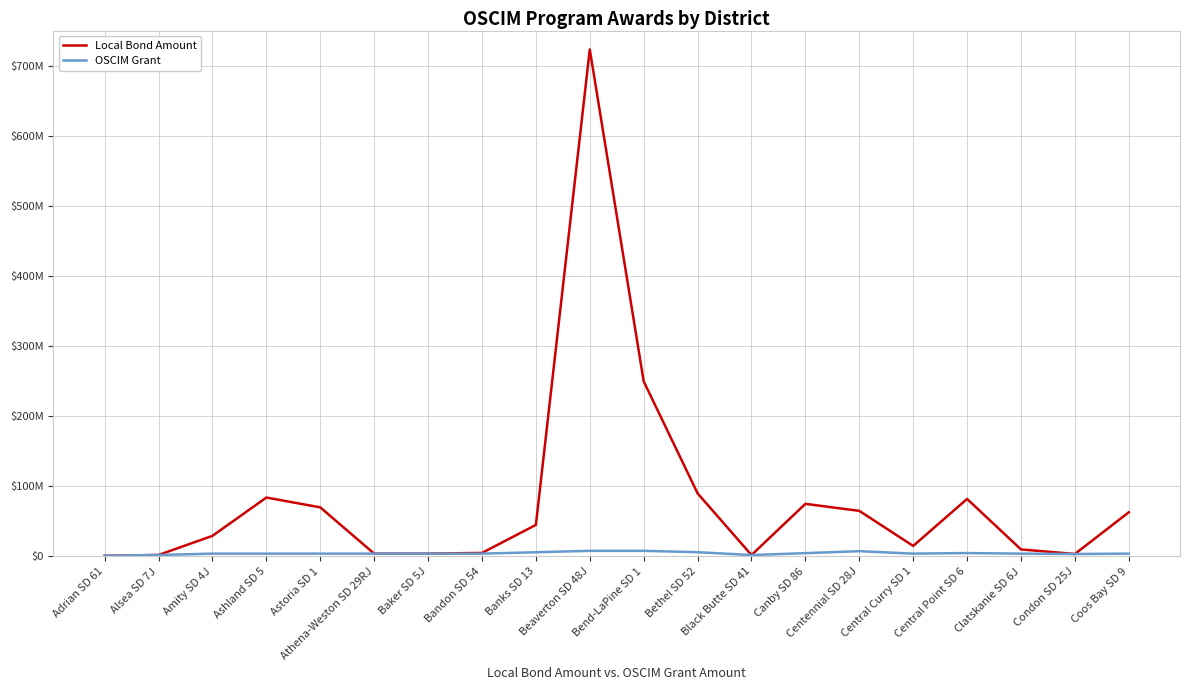

Does the chart have visible grid lines?

Yes